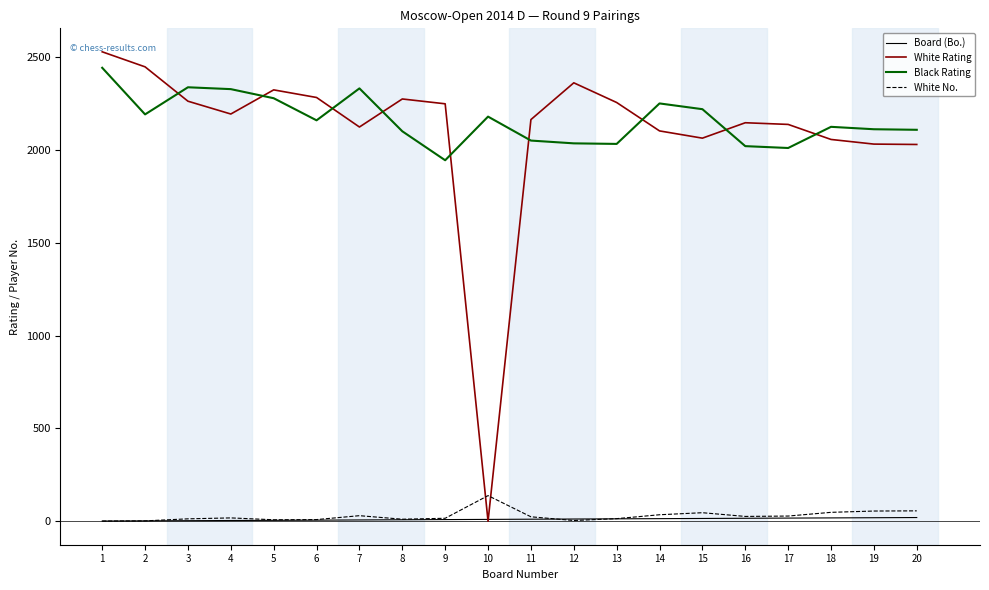

True or false: Board (Bo.) and Black Rating cross at least once.

False